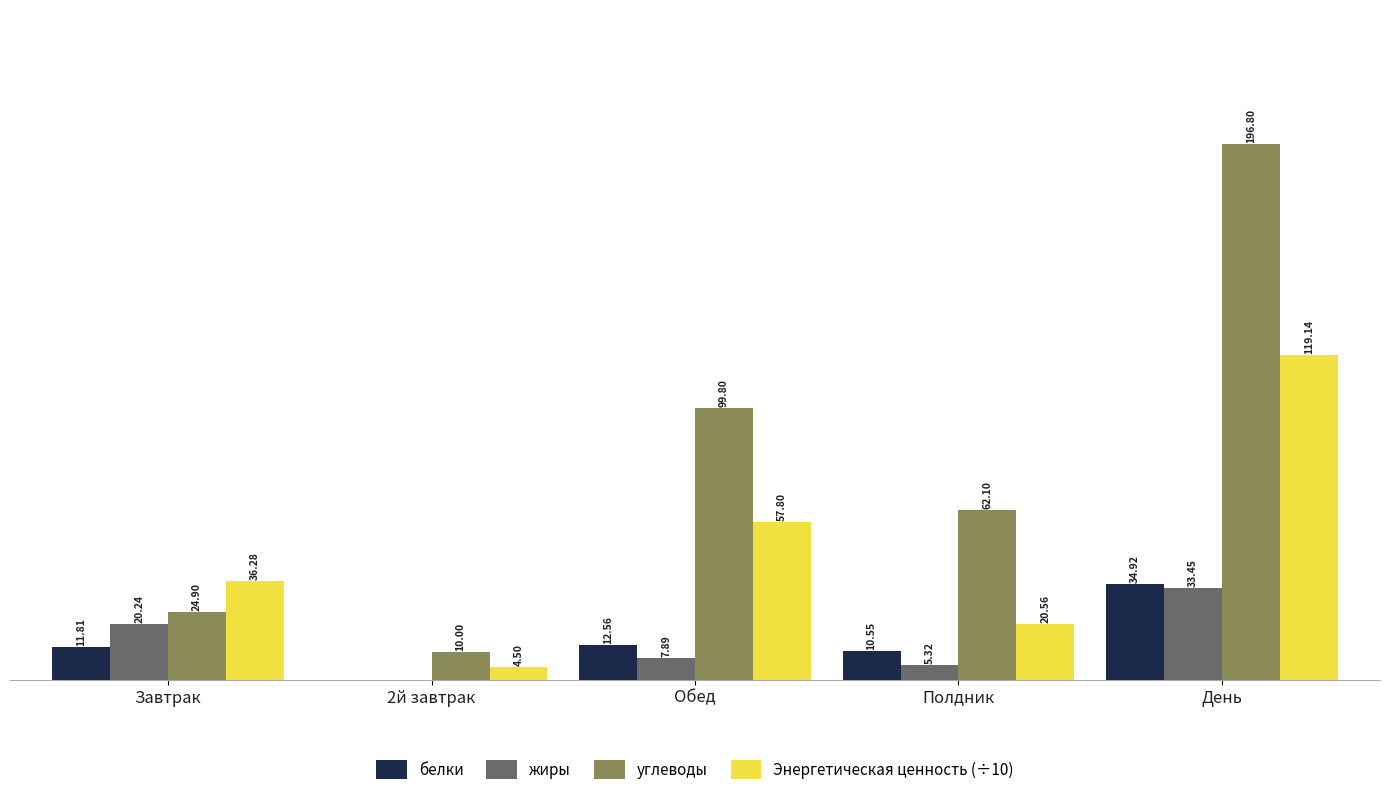

Is the value of жиры at 2й завтрак greater than the value of белки at День?

No